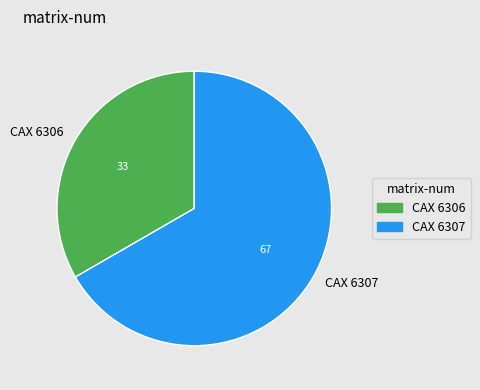

Count the number of slices in the pie.

2